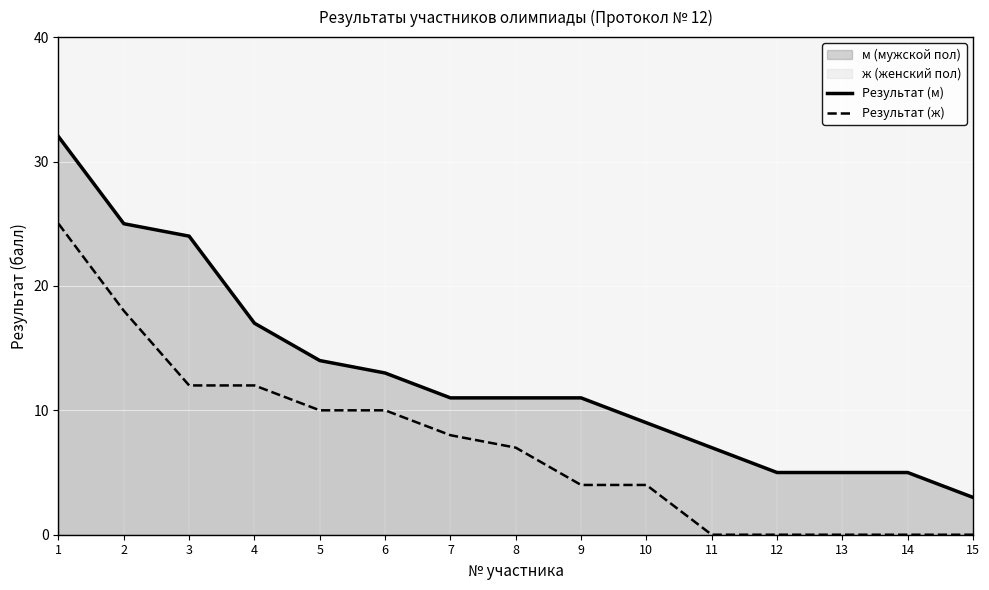

What is the highest value of the Результат (ж) series?

25